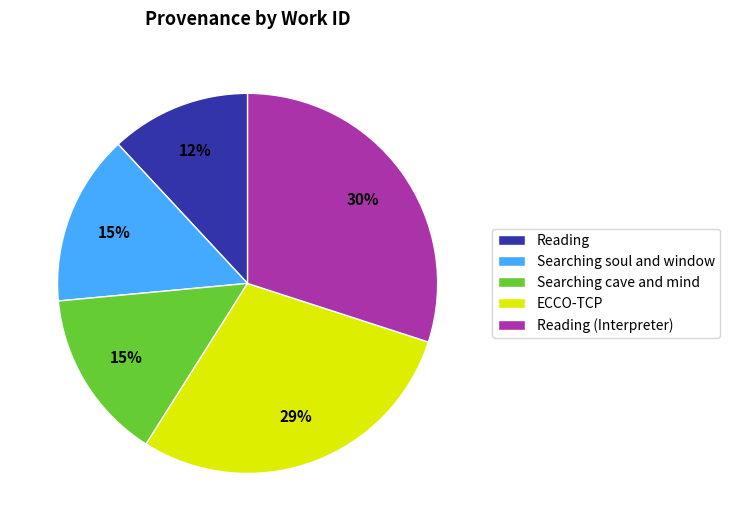

To the nearest percent, what is the average slice percentage?

20%